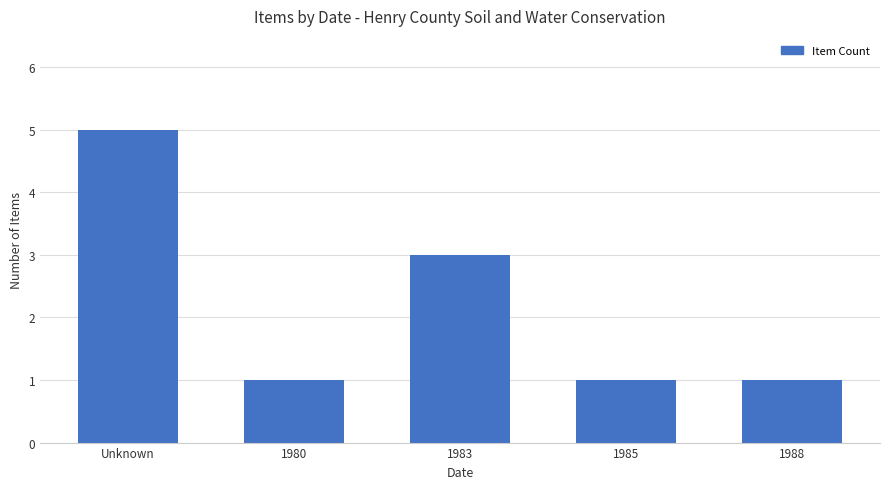

At which label is the value closest to 3?

1983